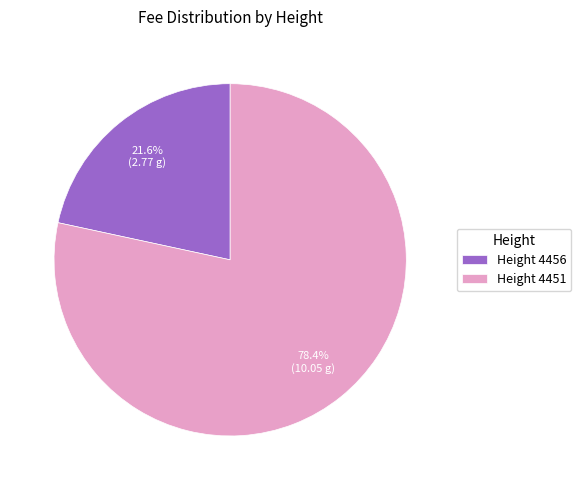

Which category accounts for the majority?

Height 4451